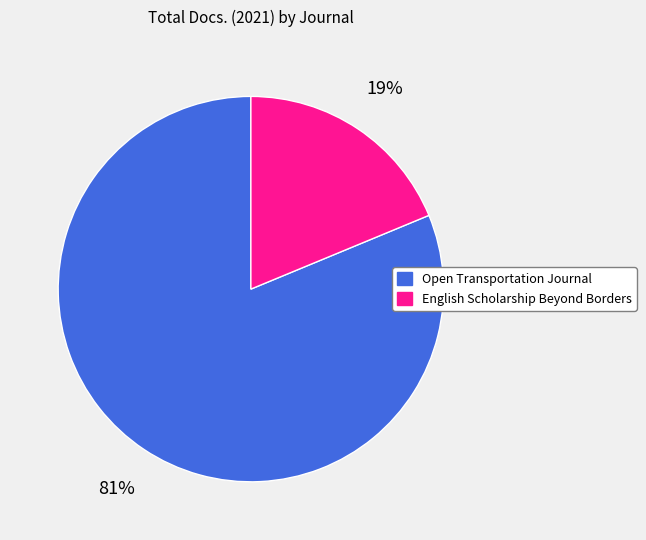

Which category has the biggest portion of the pie?

Open Transportation Journal